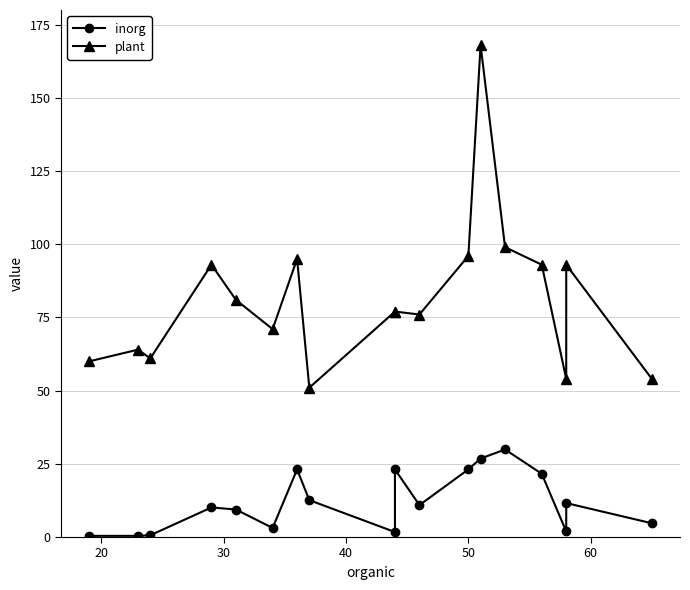

What is the value of the inorg point at the 3rd from the left?

0.6